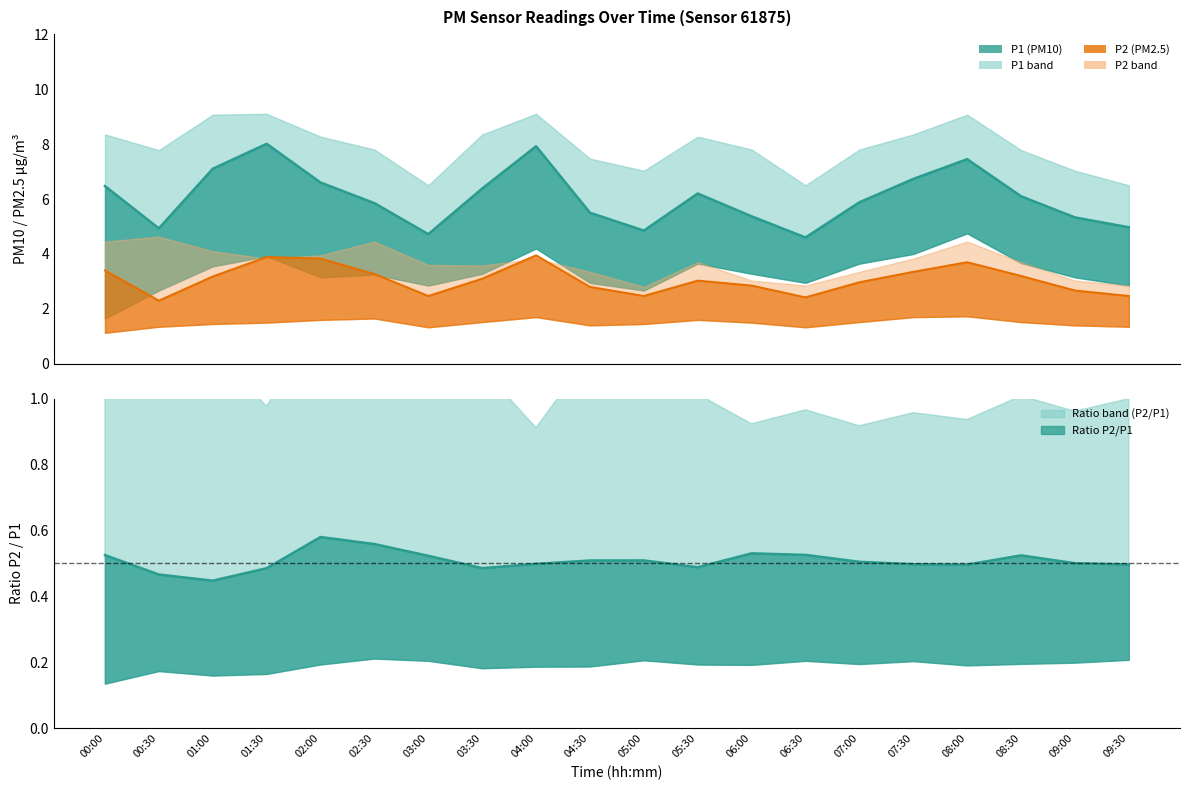

What is the difference between the P1 values at 03:00 and 05:30?

1.5